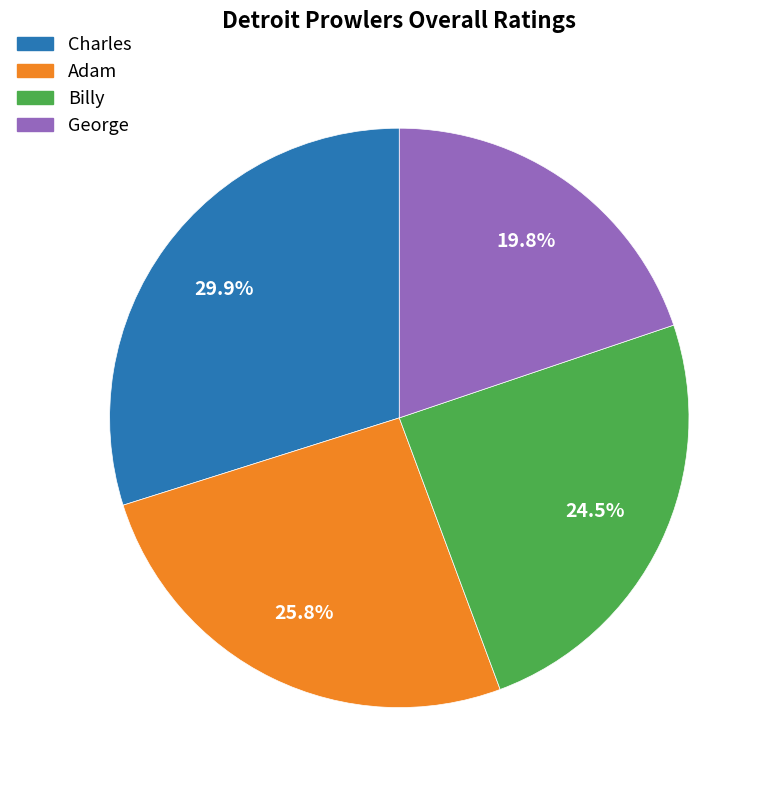

Is the sum of Adam and George greater than half?

No